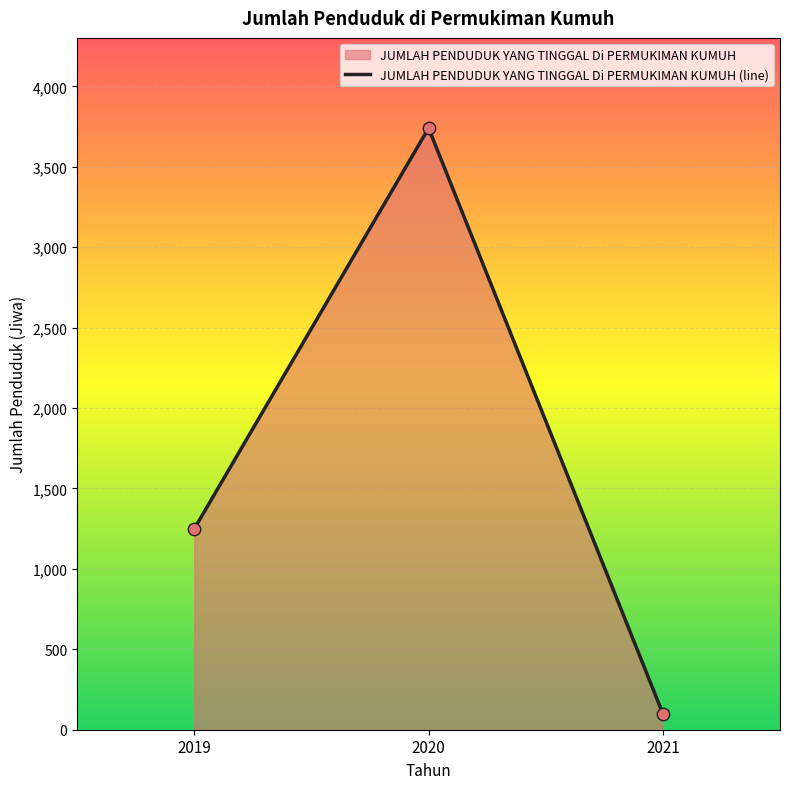

Approximately how many times larger is the value at 2020 compared to 2019?

3.0